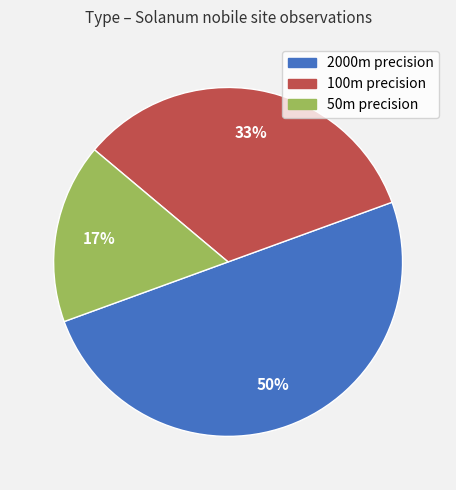

To the nearest percent, what is the average slice percentage?

33%